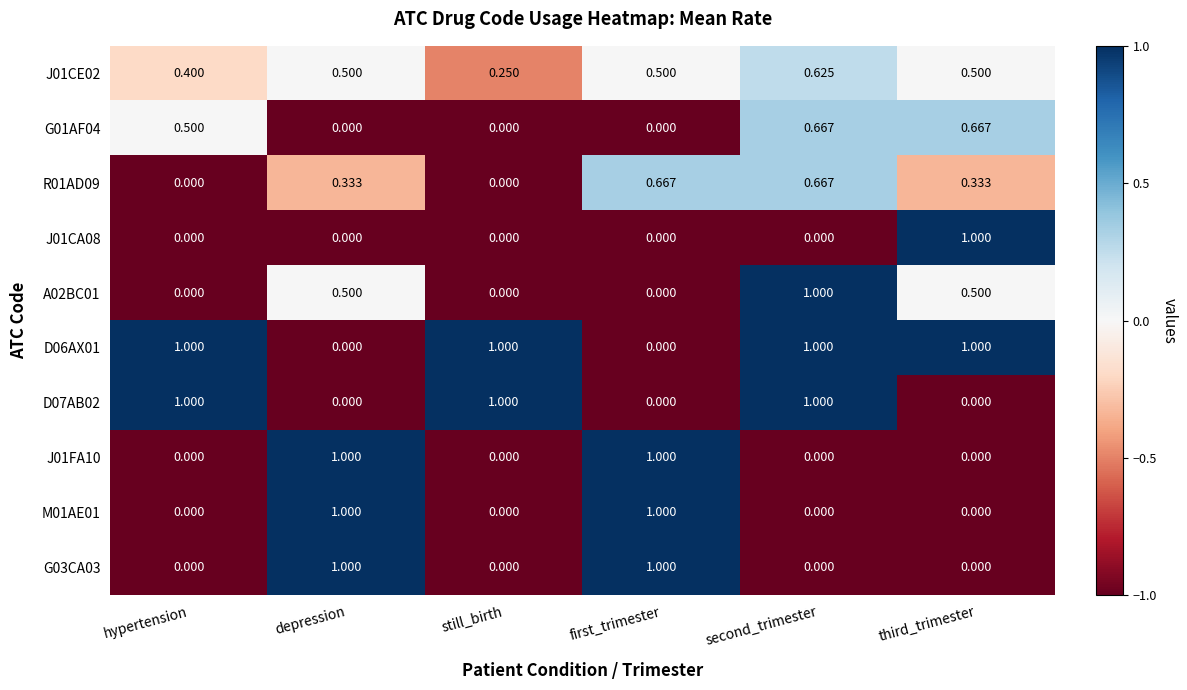

Which category has the highest value in the J01CA08 series?

third_trimester